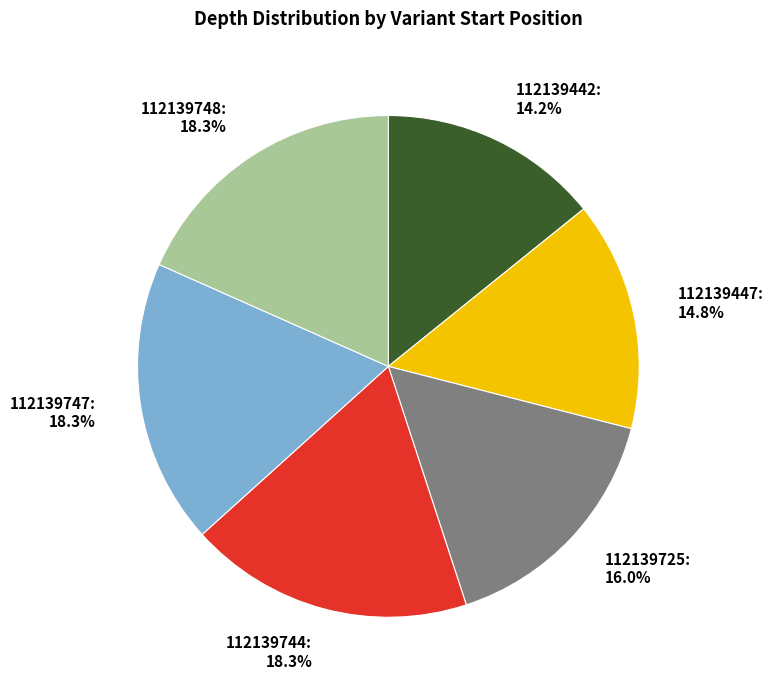

To the nearest percent, what percentage of the pie is 112139447?

15%